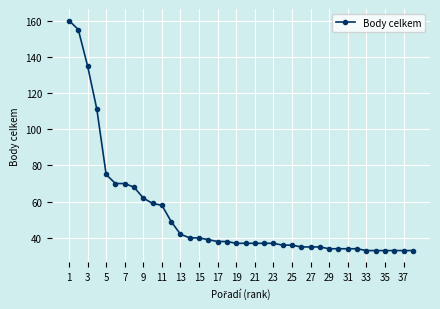

What is the smallest value displayed?

33